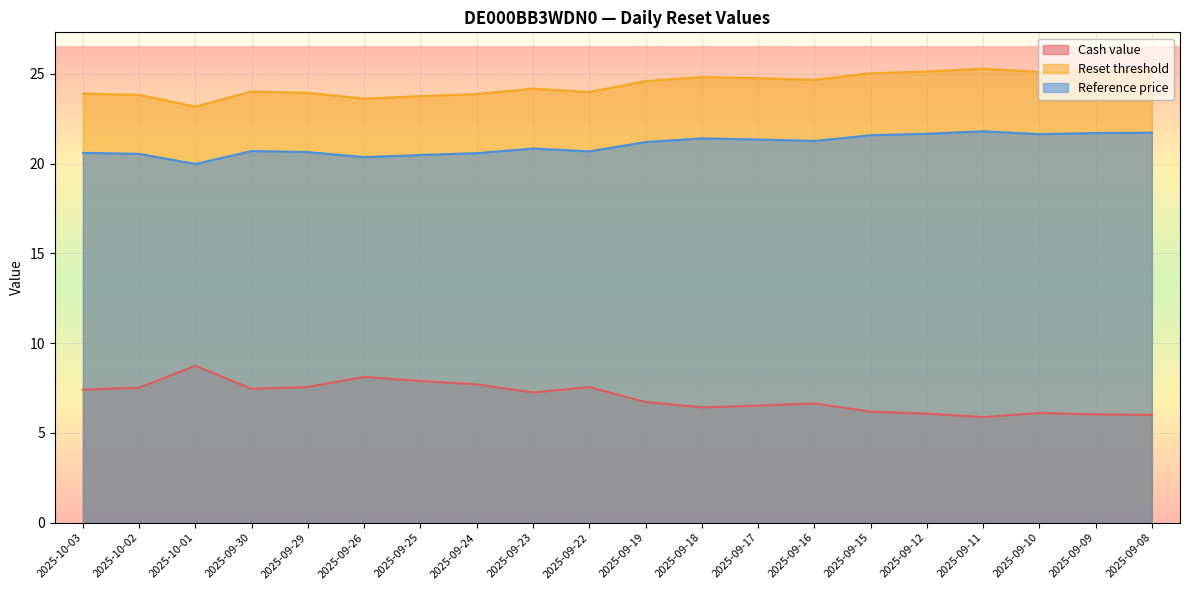

What is the sum of all Reference price values?

420.7